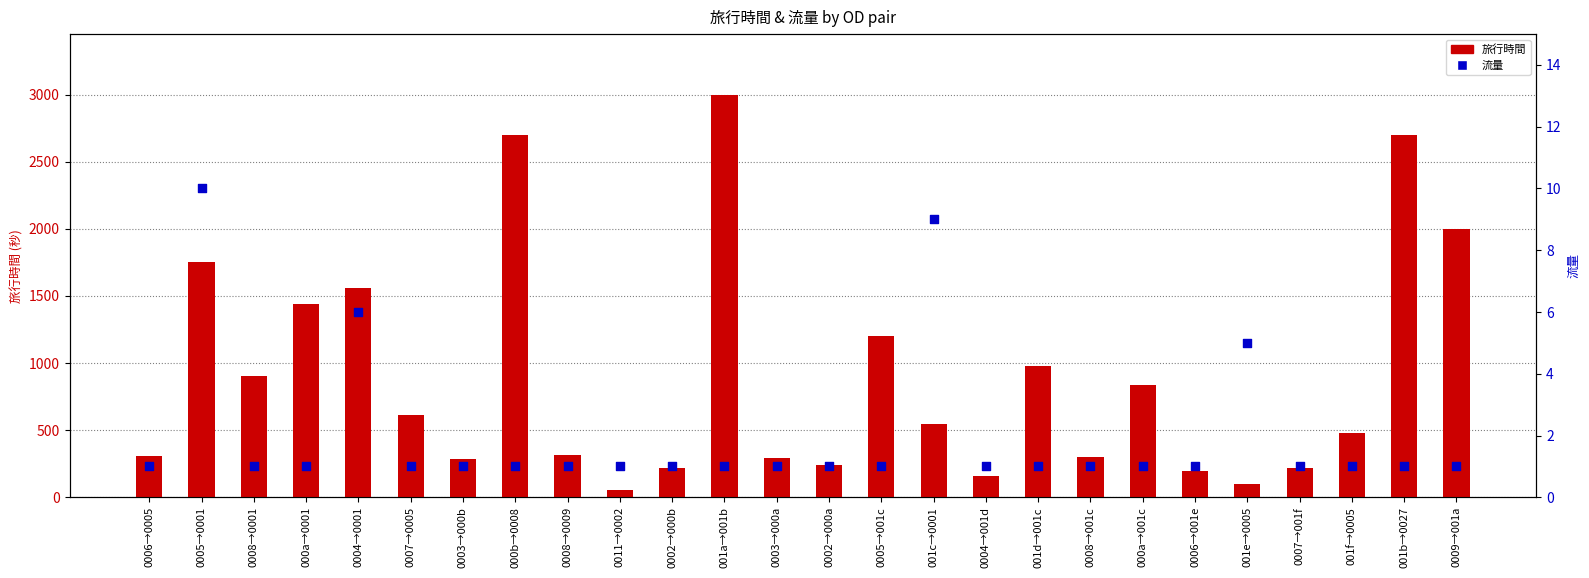

At which category is the sum across all series the highest?

001a→001b